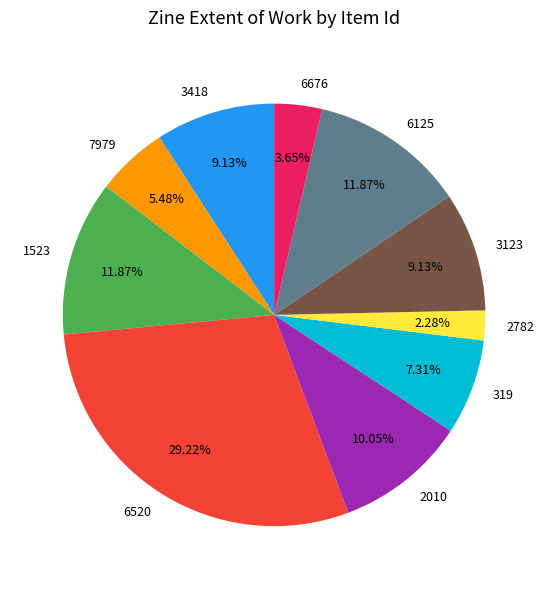

True or false: 2782 accounts for 7% of the total.

False